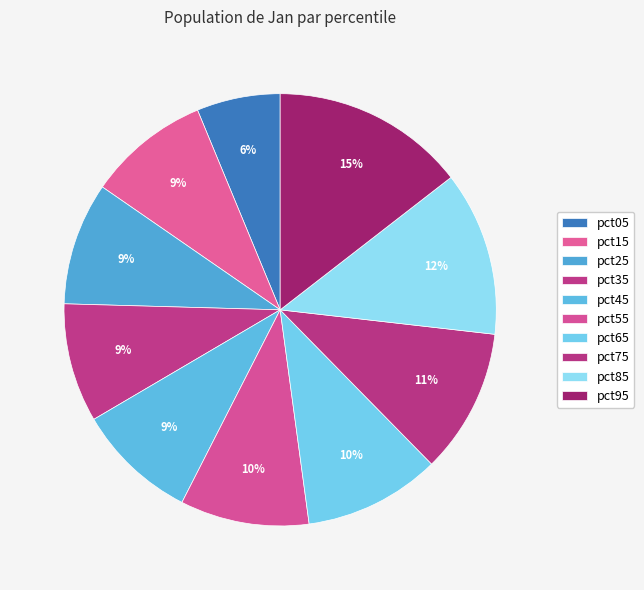

How many segments does this pie chart have?

10